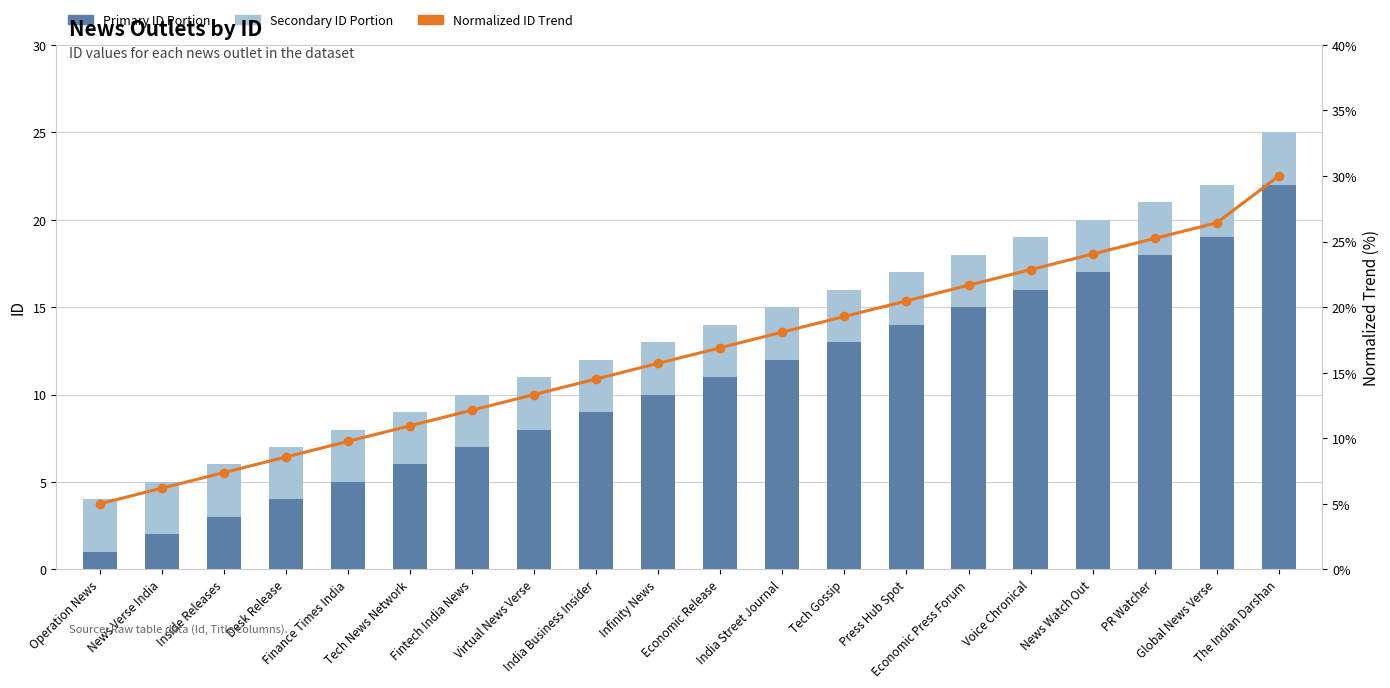

What is the approximate value of Normalized ID Trend at India Street Journal?

18.1